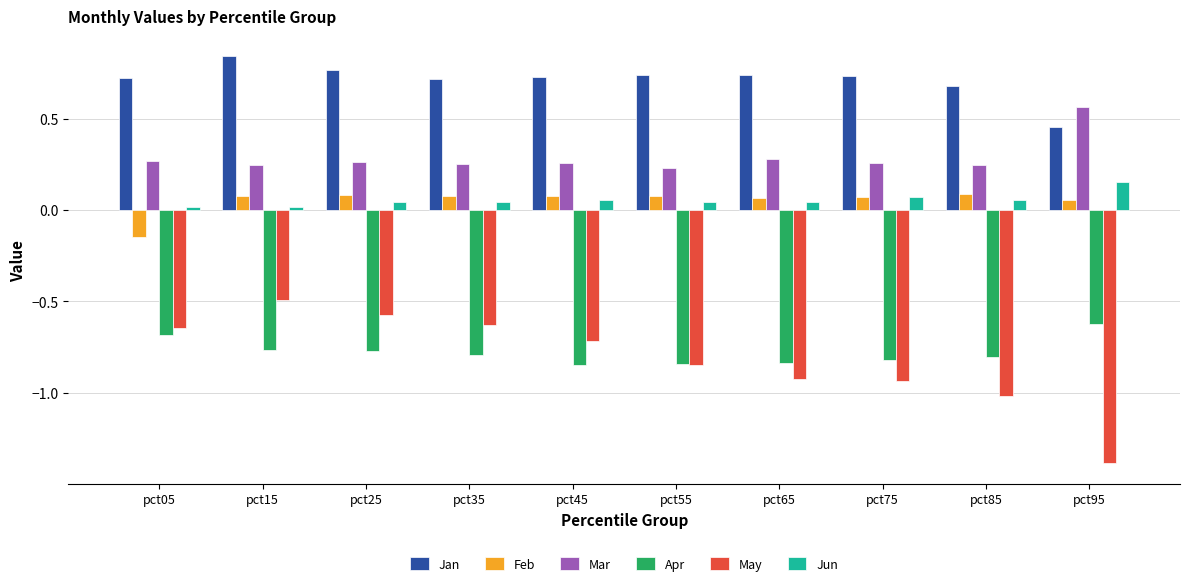

Which series has the largest total across all categories?

Jan